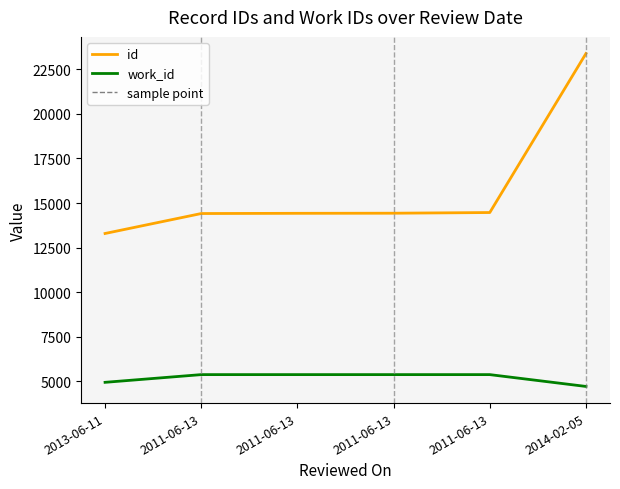

Does the chart display data point markers on the line(s)?

No